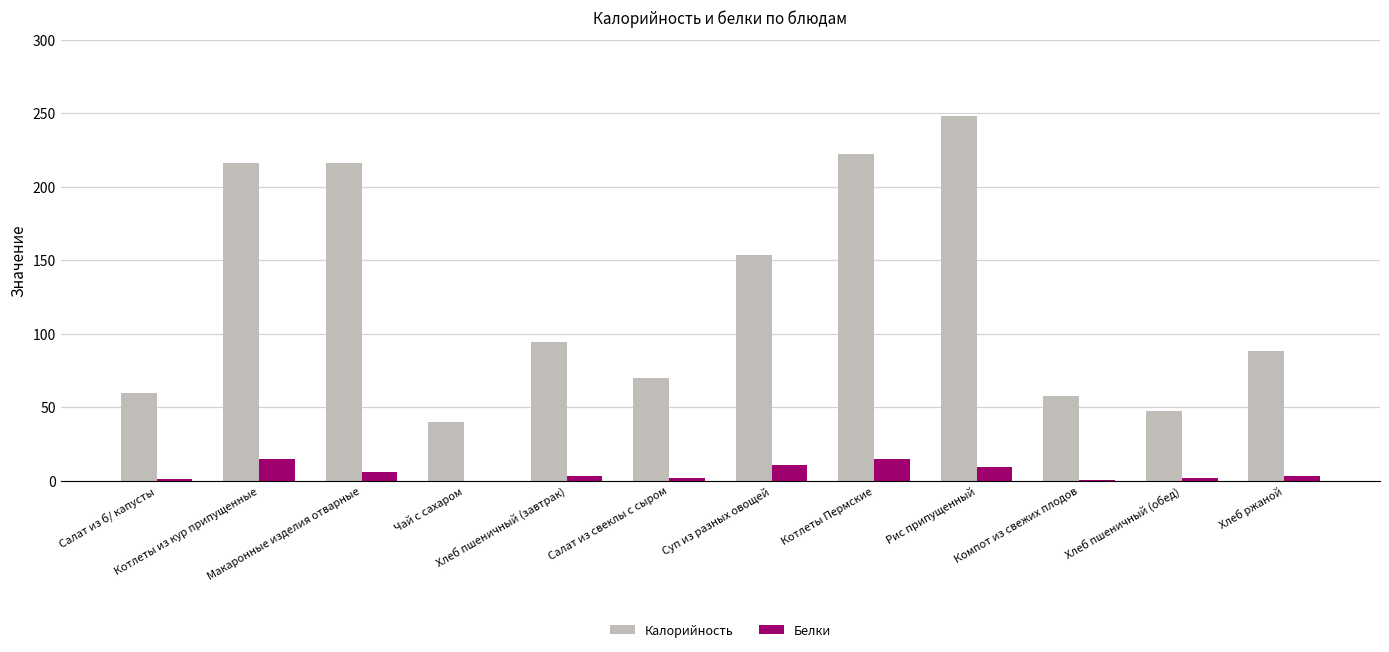

Which series has the largest total across all categories?

Калорийность